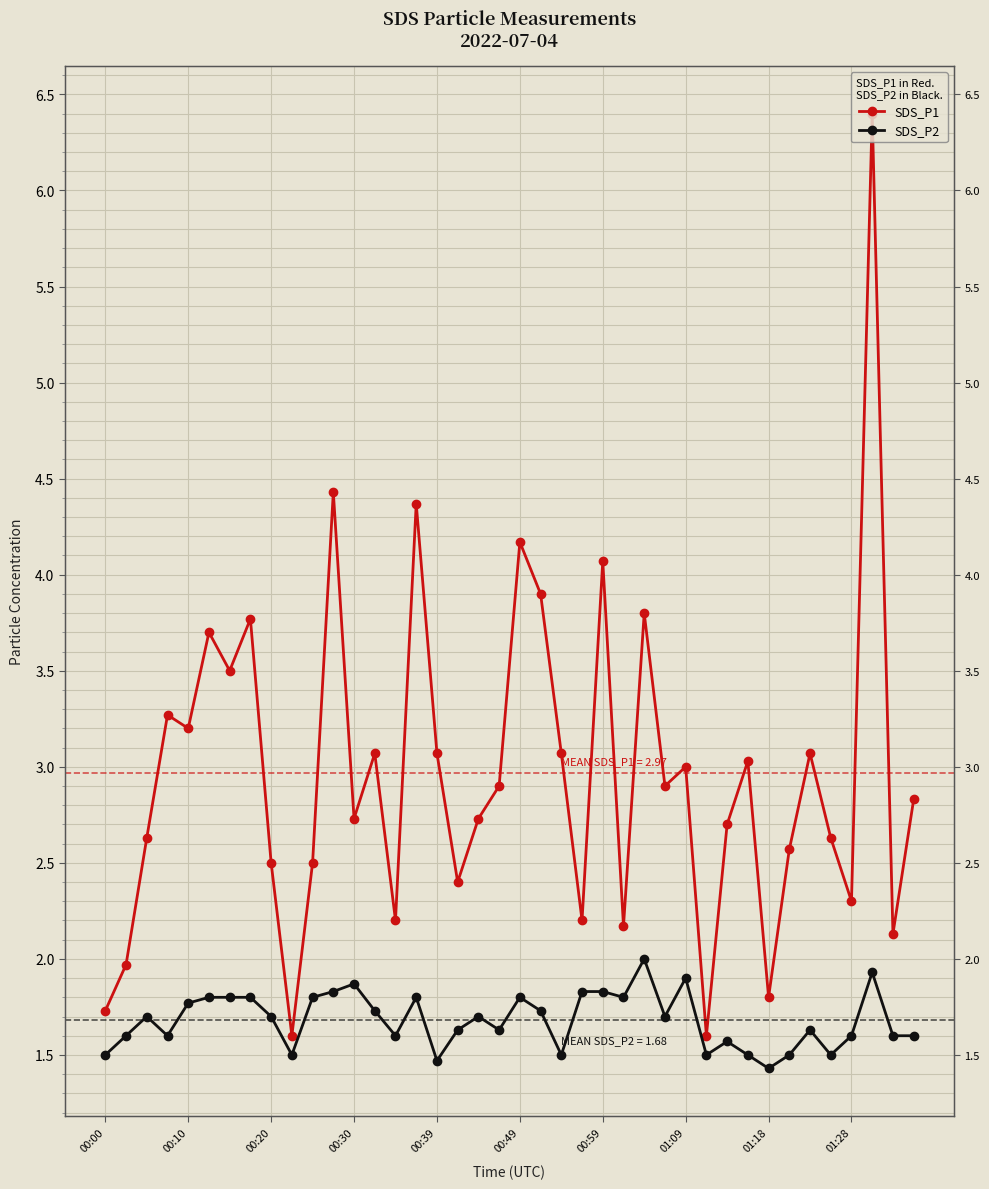

How many values in the SDS_P1 series are below 2?

5